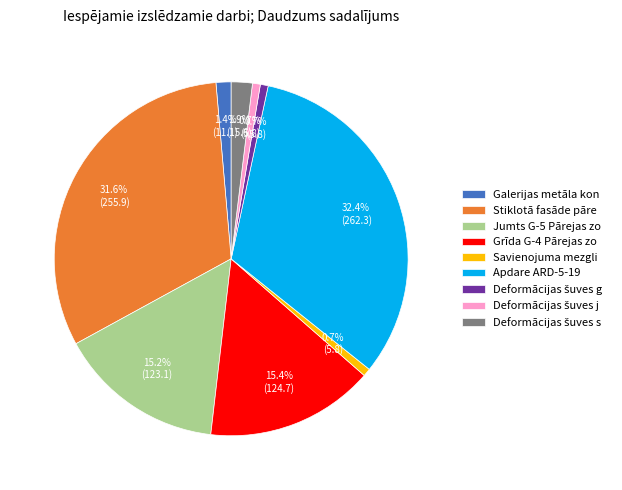

Is there any slice that represents more than half of the pie?

No